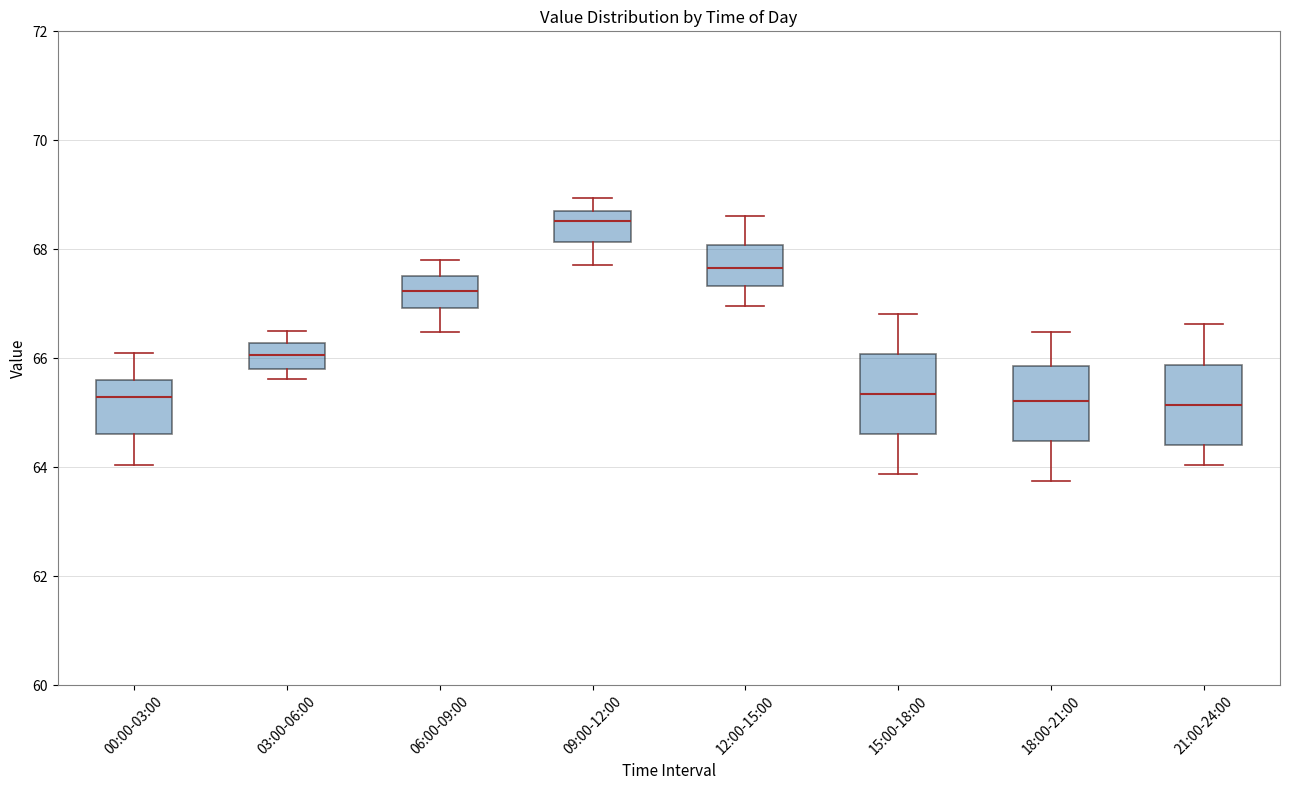

Where does the lower whisker of the box for 15:00-18:00 end on the y-axis? The values are not printed on the chart, so give them approximately, as read against the axis.

63.8